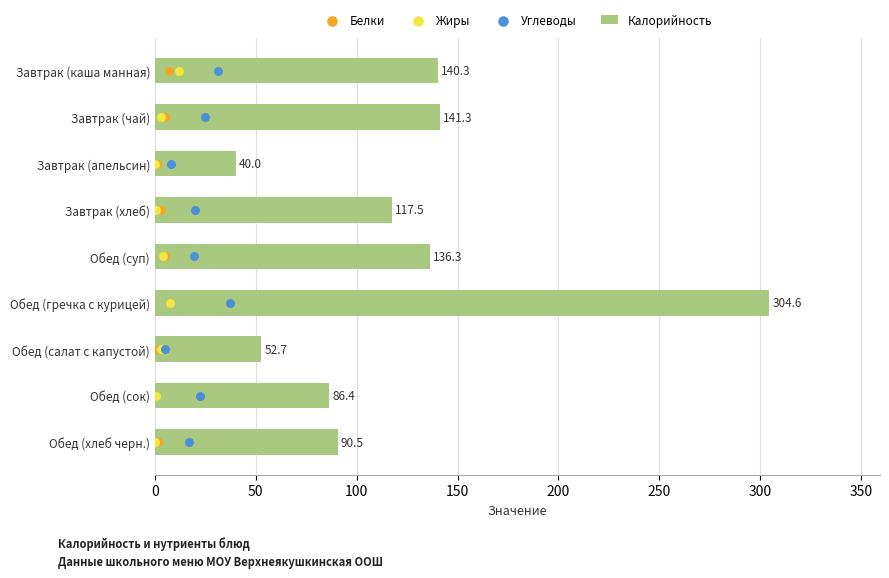

What are all the series names shown in the legend?

Калорийность, Белки, Жиры, Углеводы